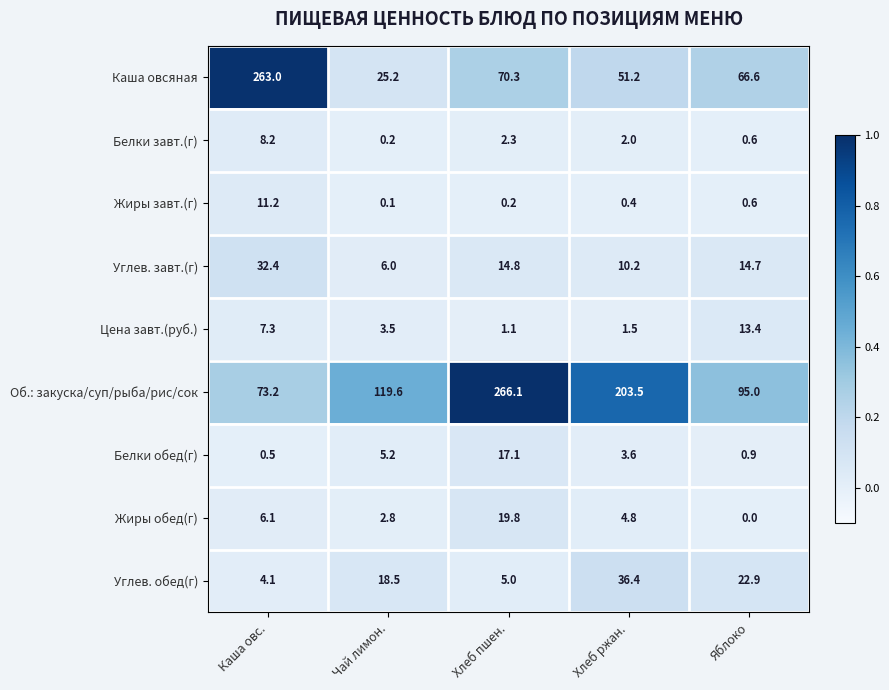

What is the sum of all Жиры обед(г) values?

33.5